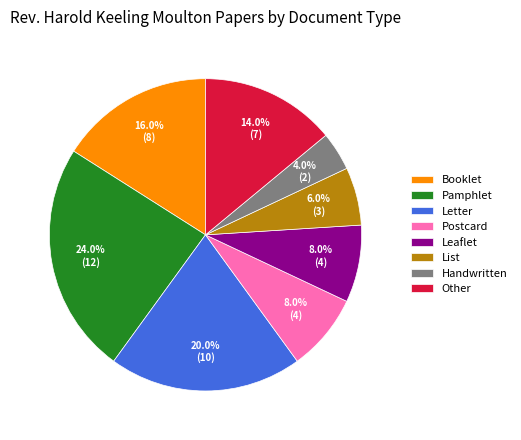

Which has a higher value, Pamphlet or Leaflet?

Pamphlet